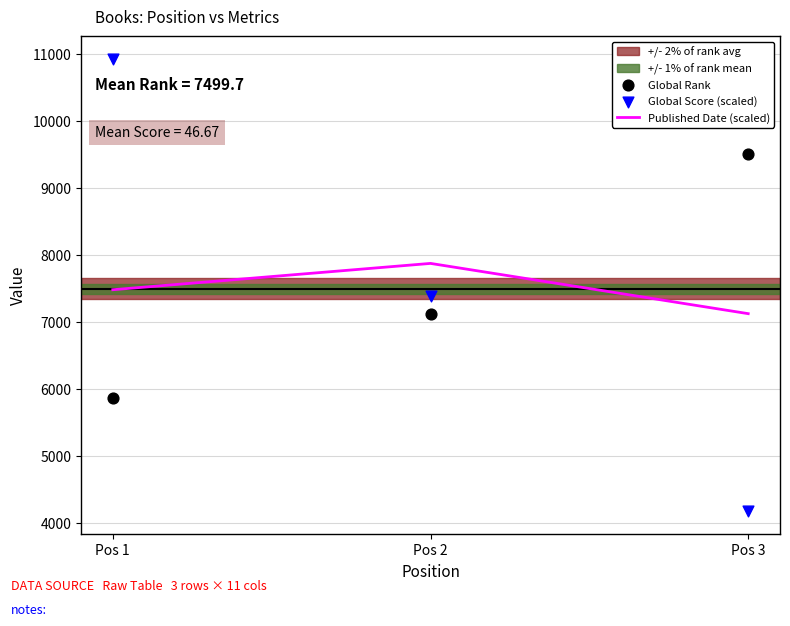

Which series has the largest total across all categories?

Global Rank